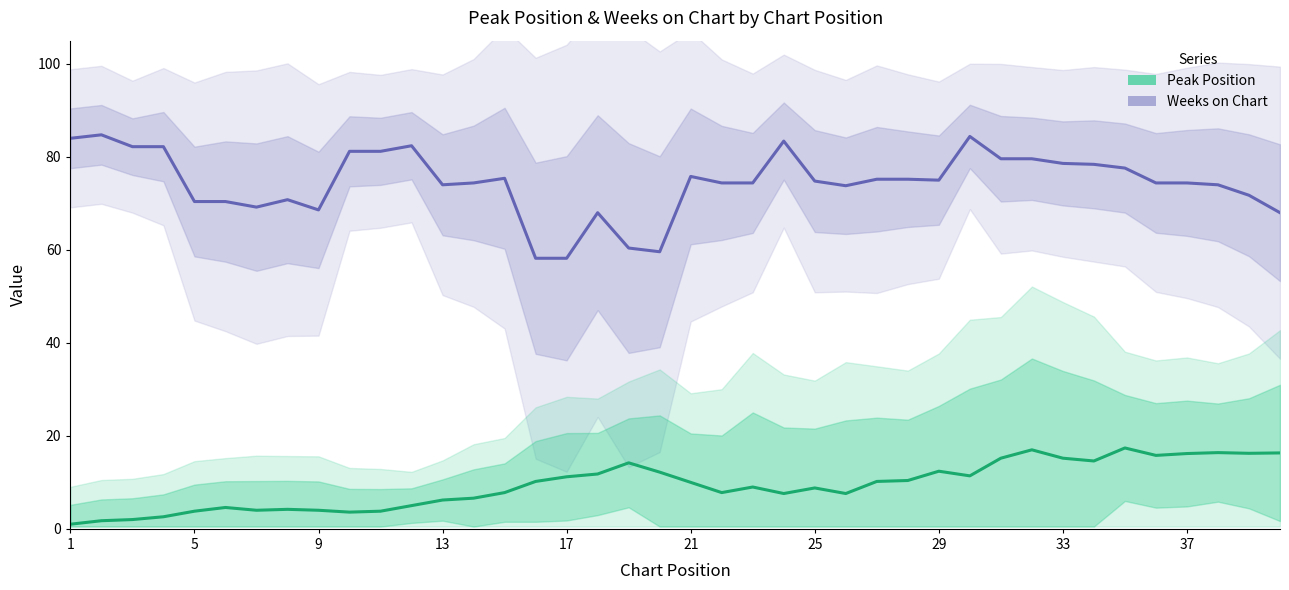

True or false: Weeks on Chart and Peak Position cross at least once.

False